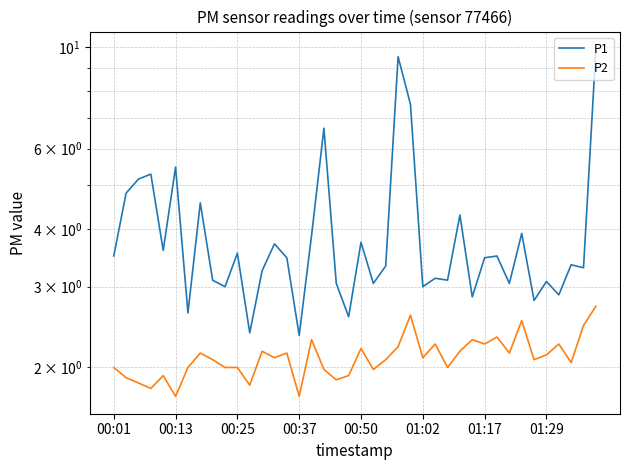

Rank the series at 01:29 from lowest to highest value.

P2, P1